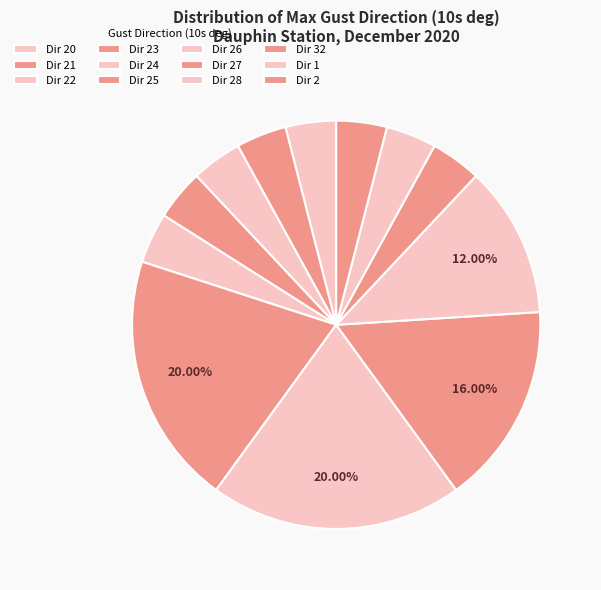

Is there a majority slice in this chart?

No